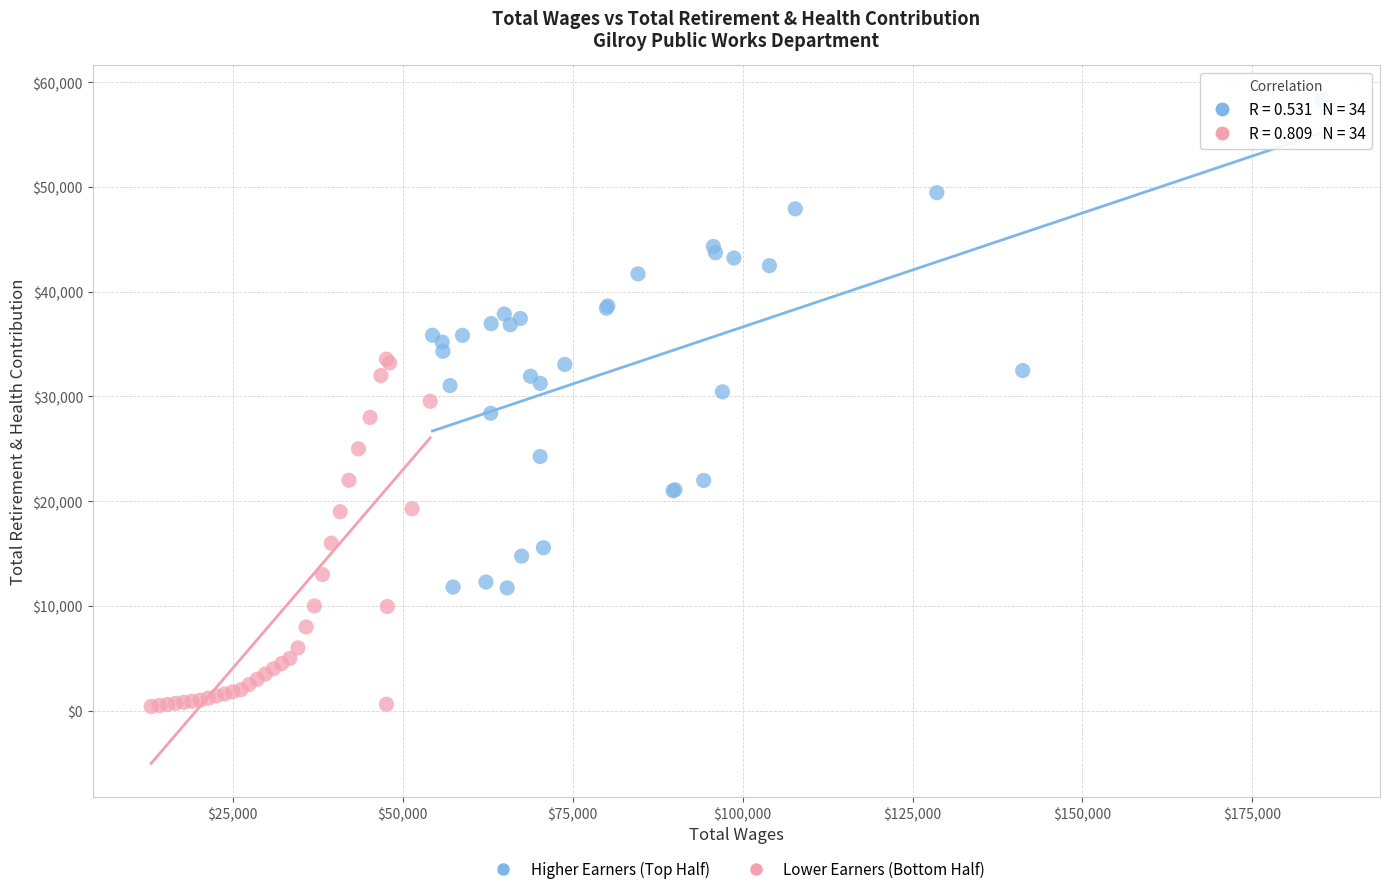

Which series has the largest Y range (max minus min)?

Higher Earners (Top Half)